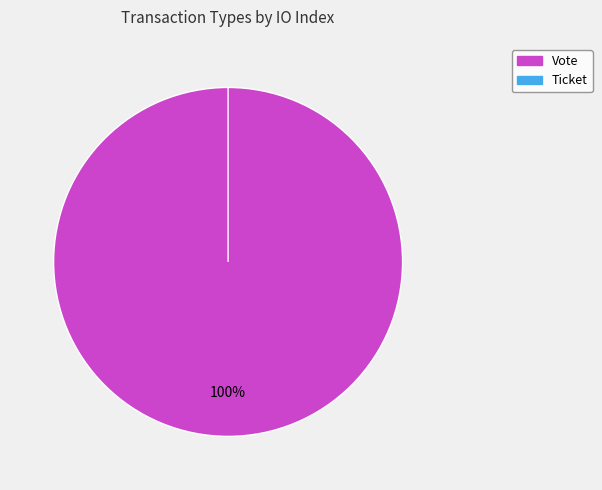

To the nearest percent, what portion does Vote represent?

100%